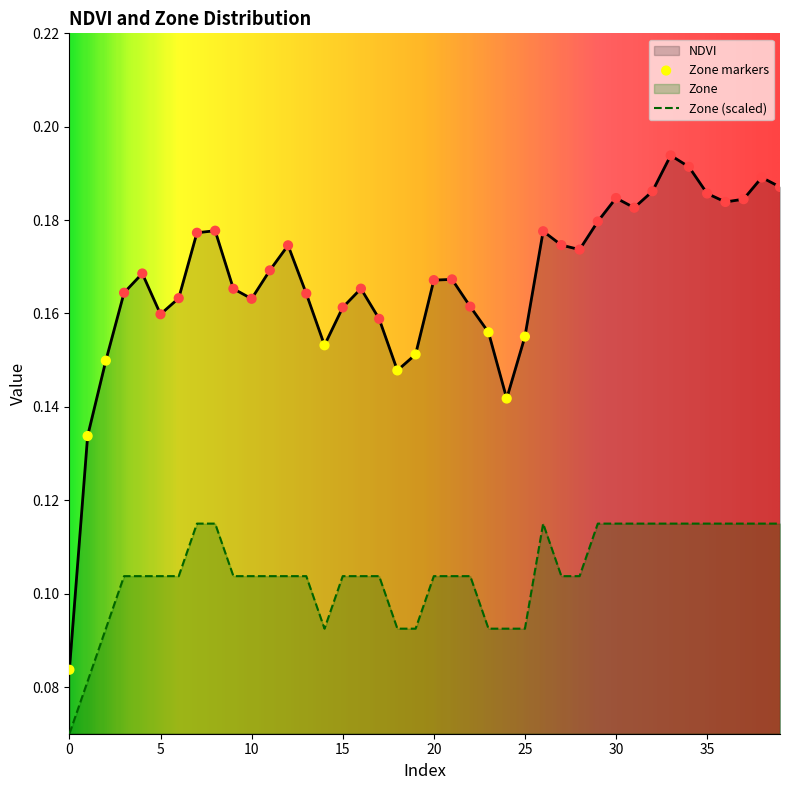

What is the total value across all series at 22?

0.3